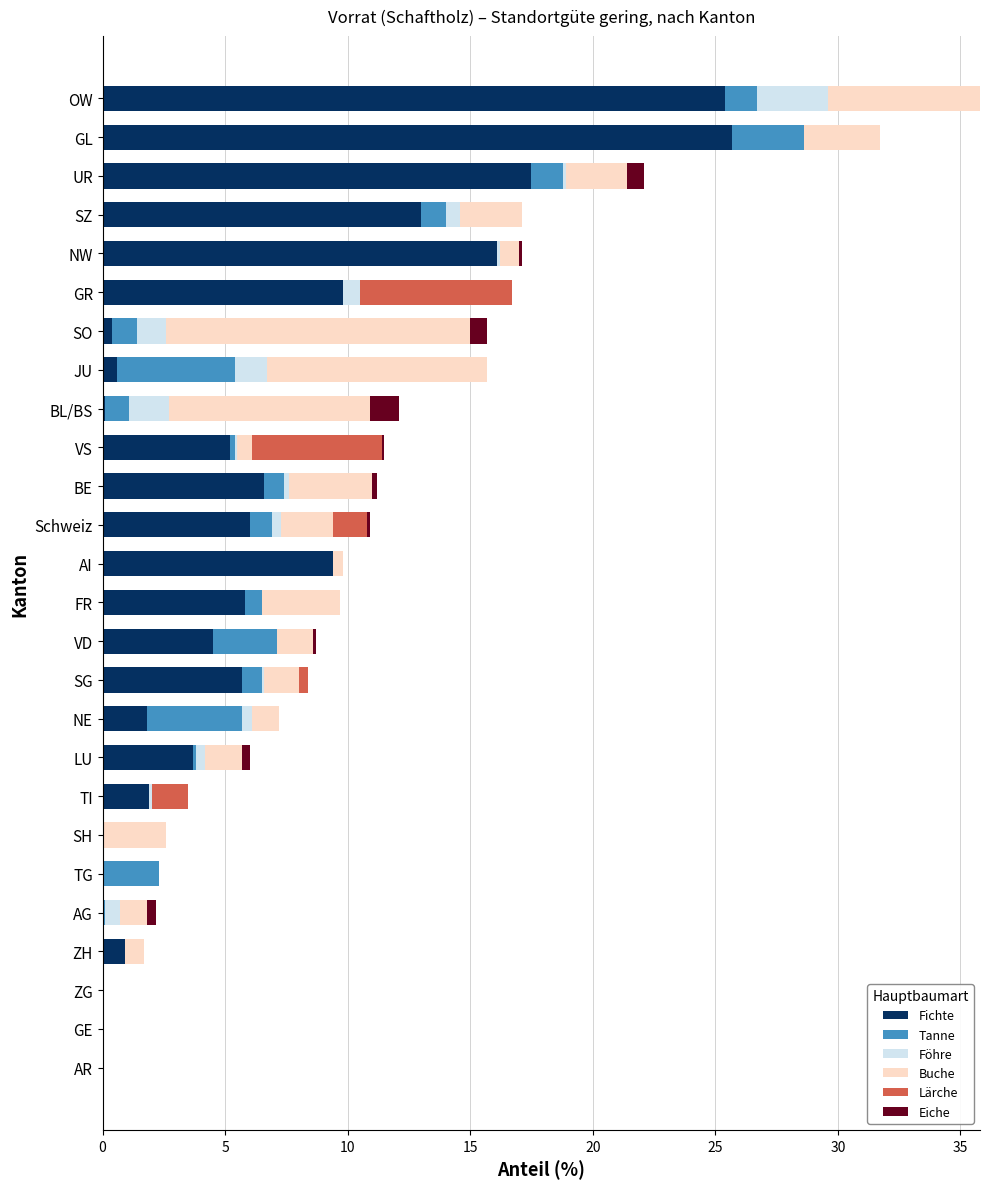

What is the total value across all series at OW?

35.8